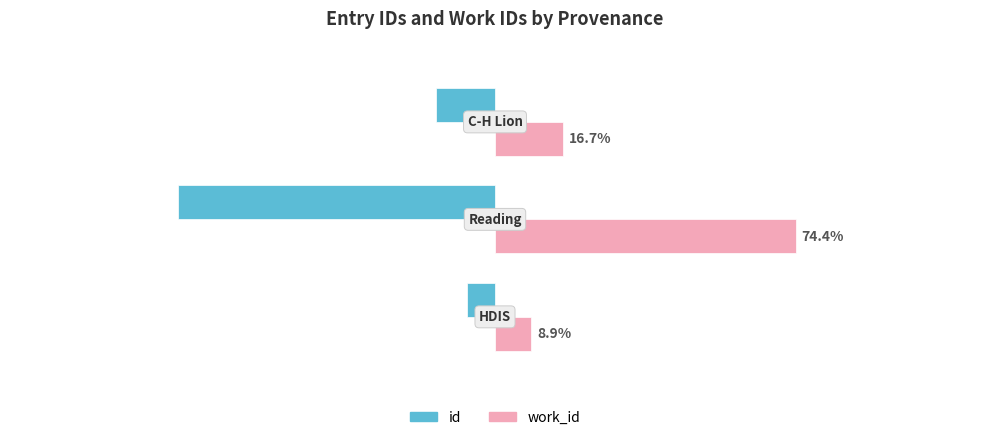

How many data points in work_id are above 16?

2